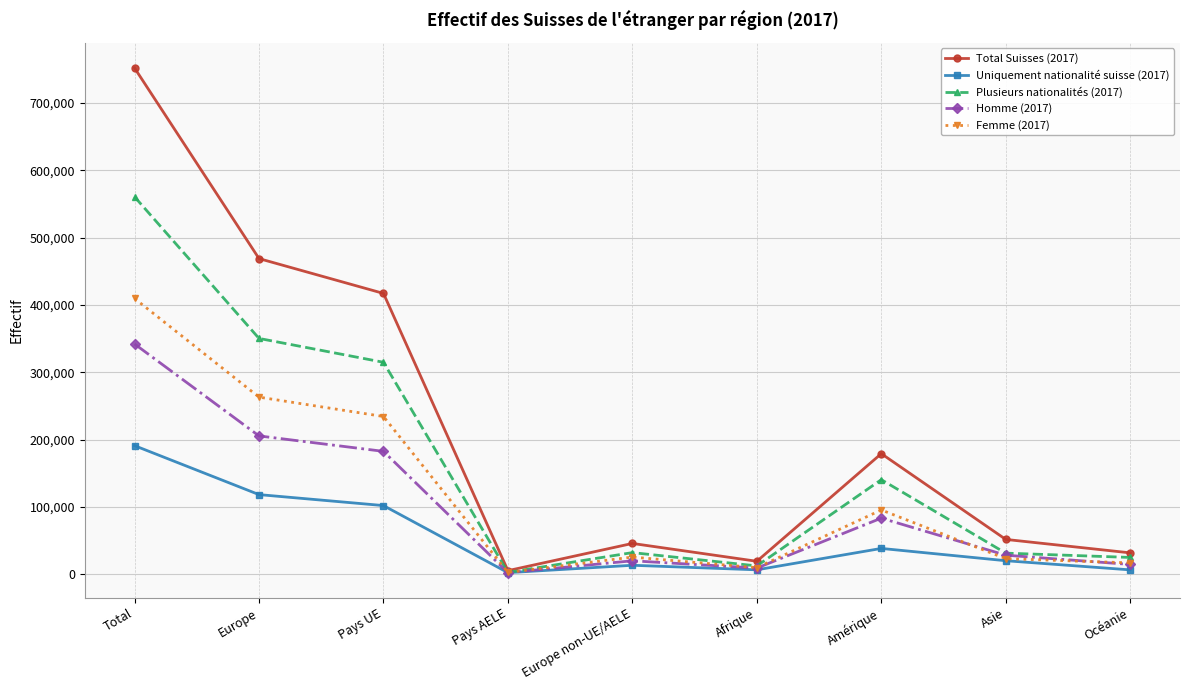

Is this an area chart (filled region under the line)?

No